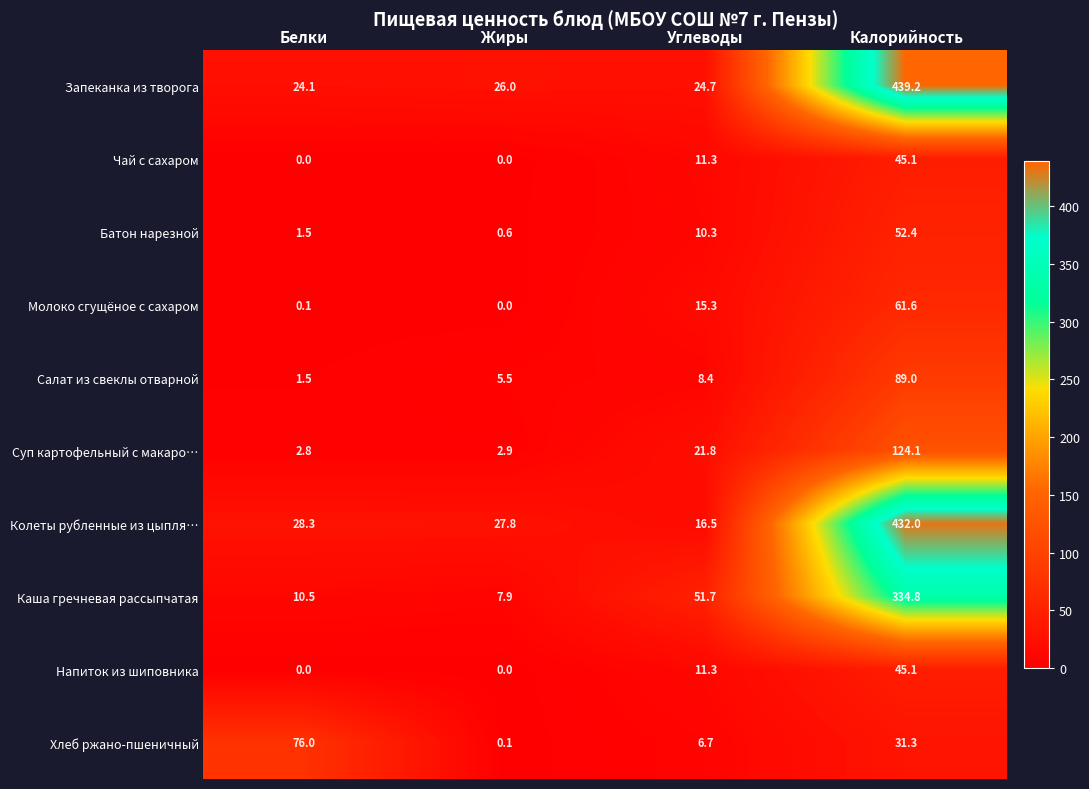

How many values in the Колеты рубленные из цыпля… series are below 28?

2